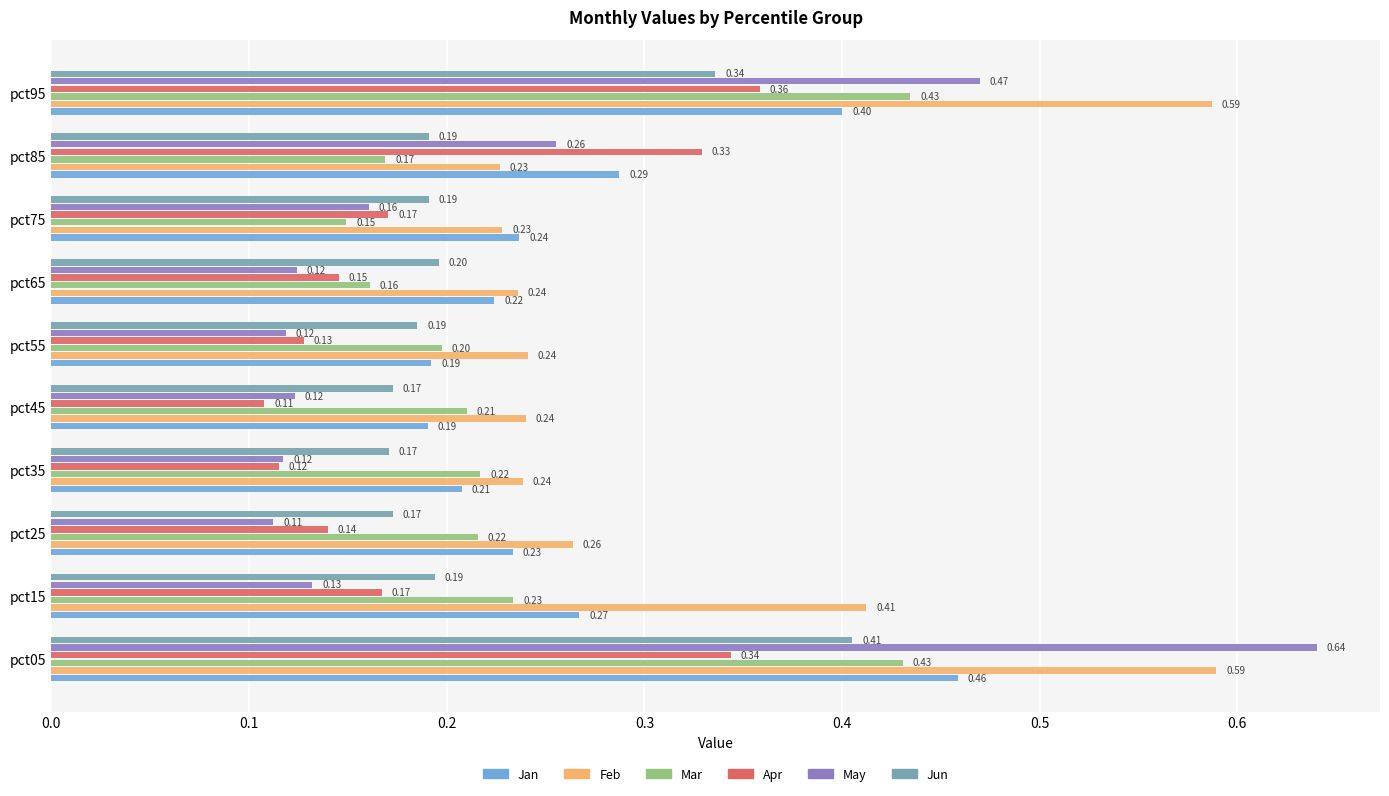

What is the difference between the maximum and second lowest values in the Jun series?

0.2